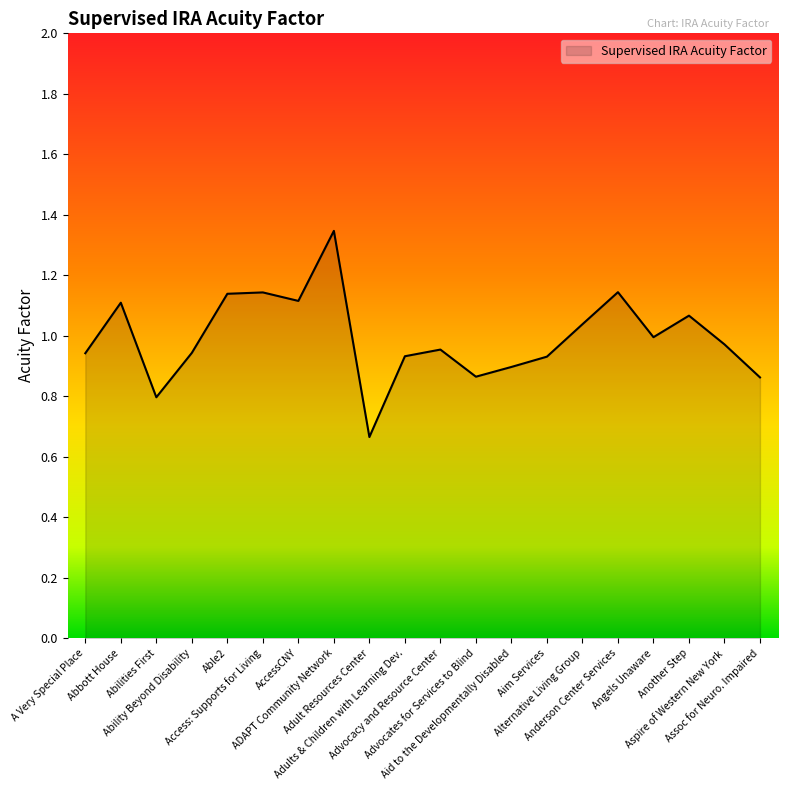

What is the change in value from Aid to the Developmentally Disabled to Aspire of Western New York?

+0.1